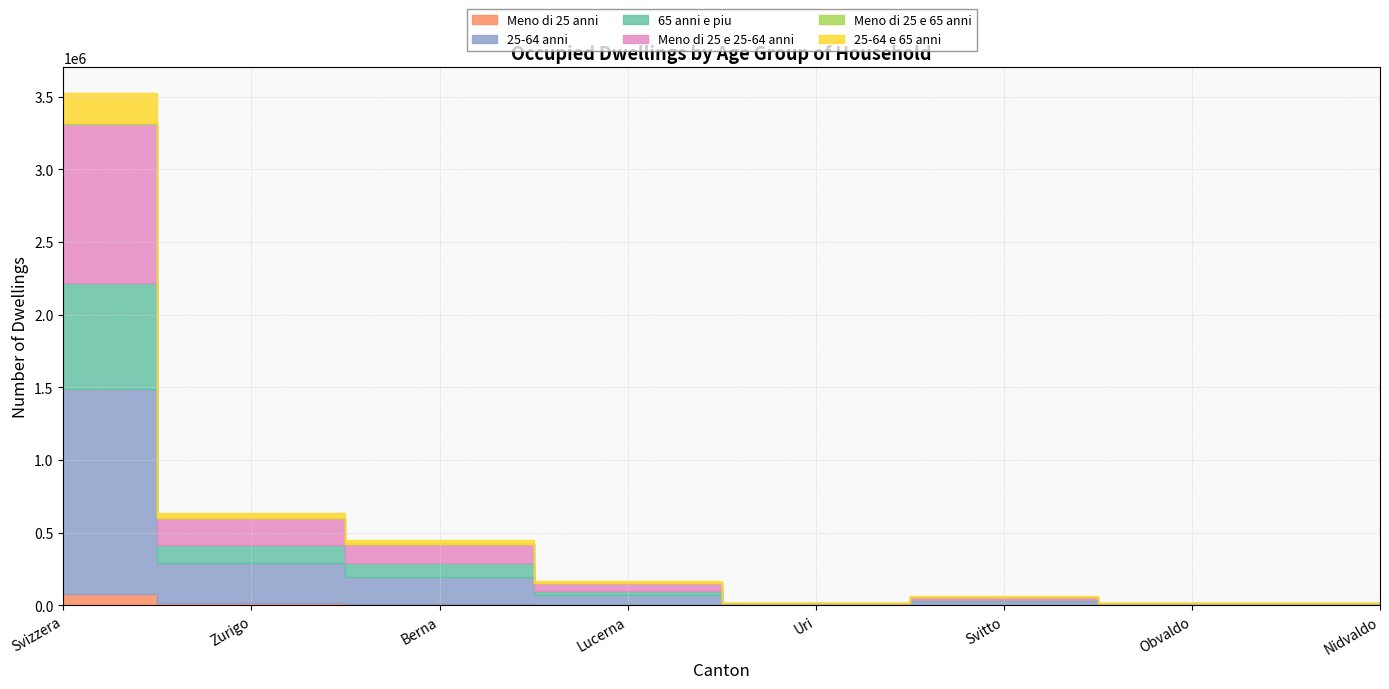

Between Svizzera and Uri, which series saw the biggest shift?

25-64 anni